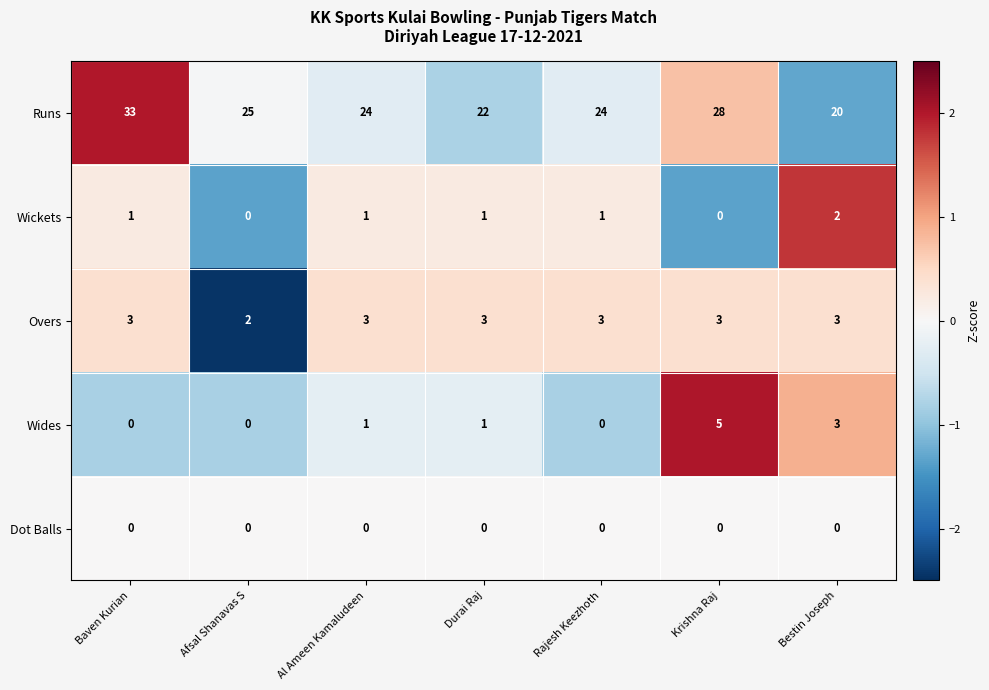

Which series has the largest range (max minus min)?

Runs